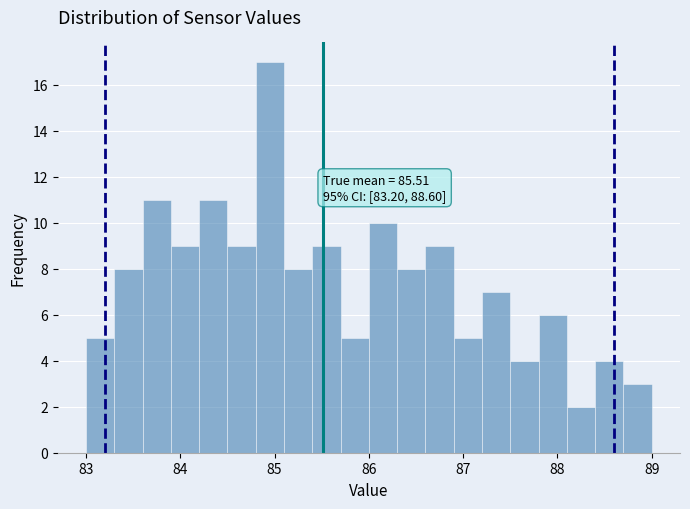

Around what value on the x-axis is the tallest bar? Give the approximate position of its centre, as read against the axis.

85.0